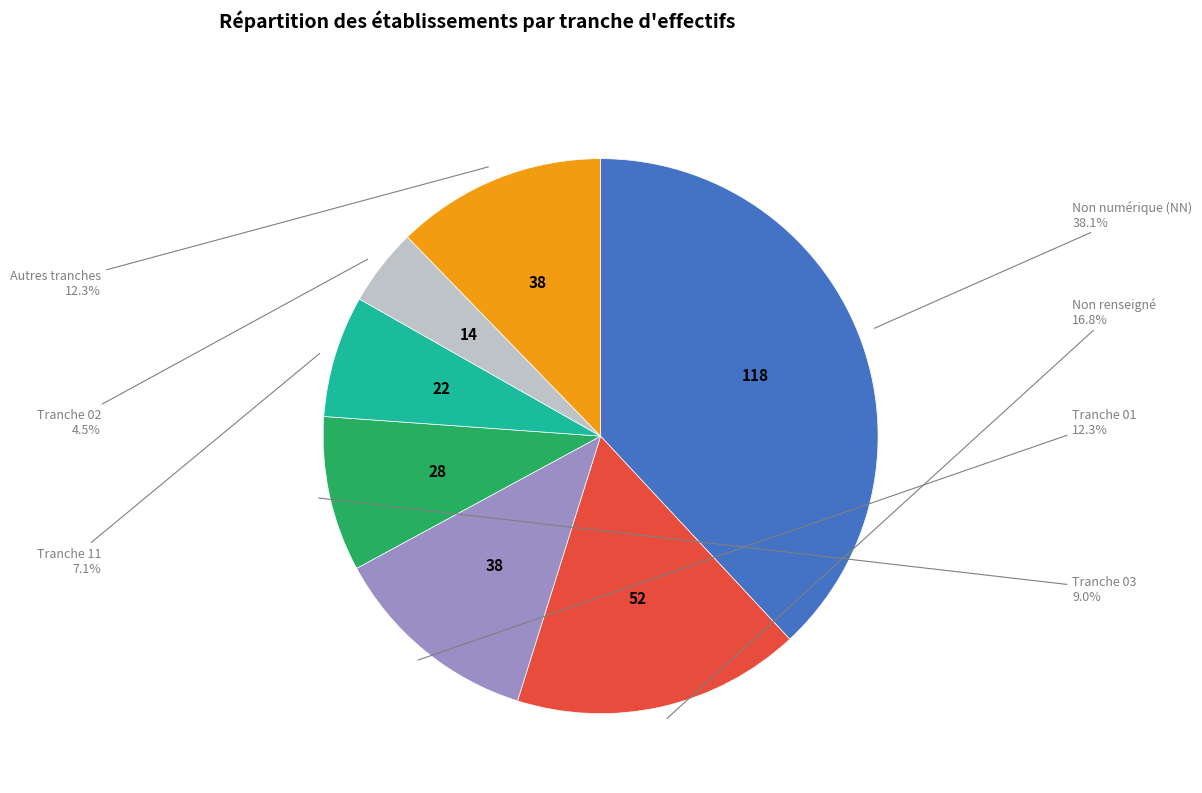

How many segments does this pie chart have?

7